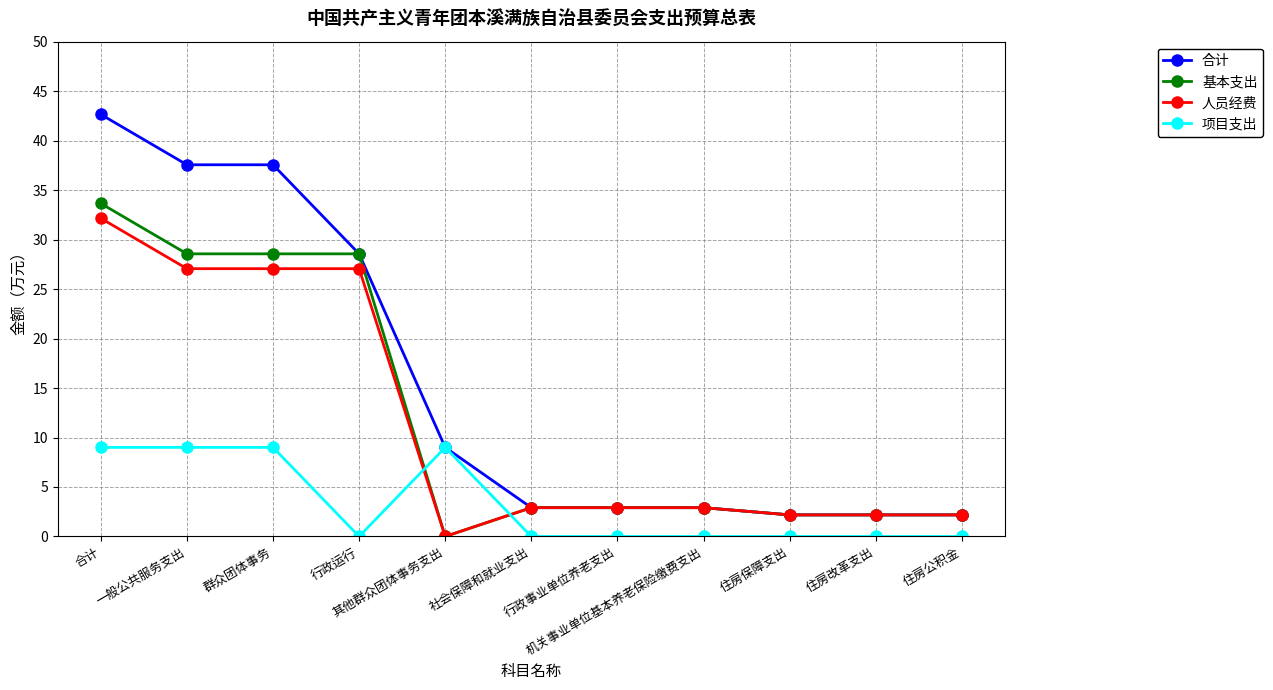

What is the value of the 人员经费 point at the 10th from the left?

2.2